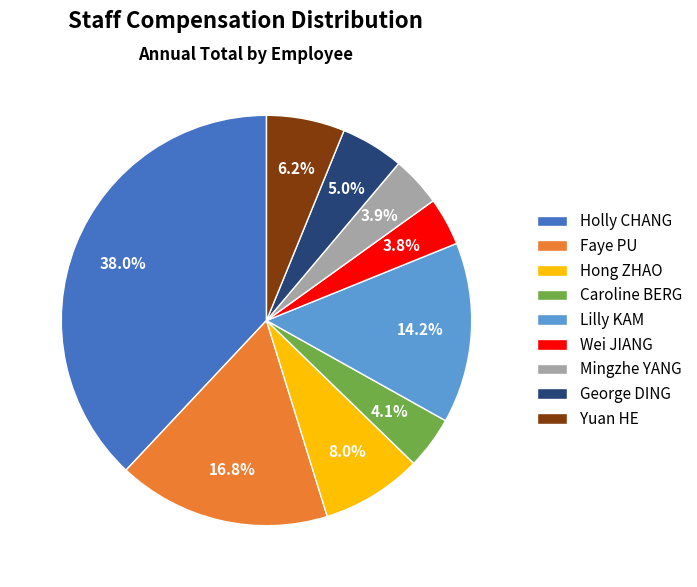

Is it true that Wei JIANG is 11% of the pie?

False